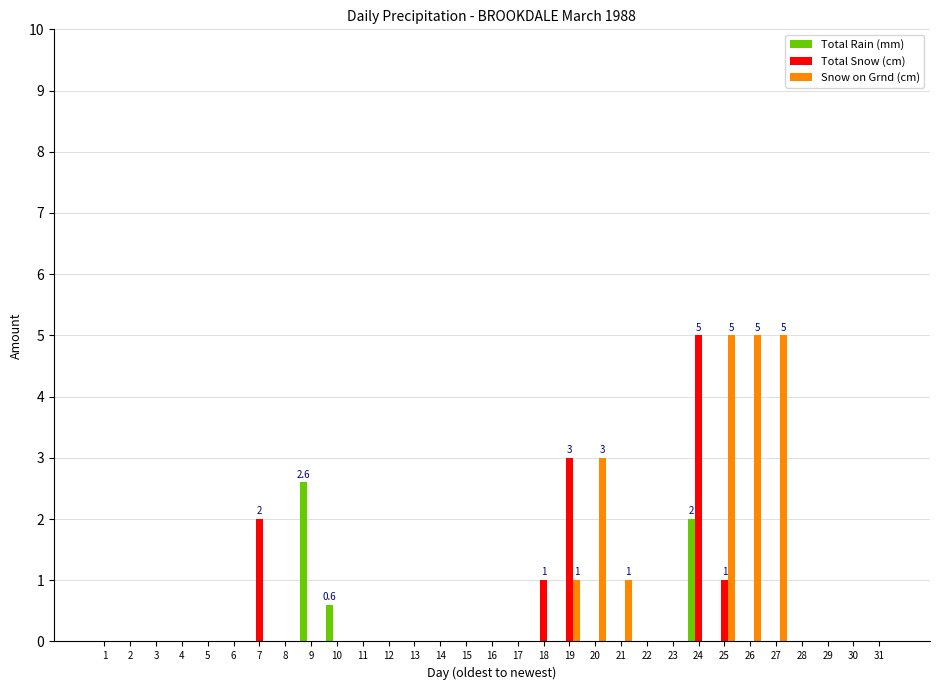

The Total Rain (mm) series shows 0.0 at 18. True or false?

True